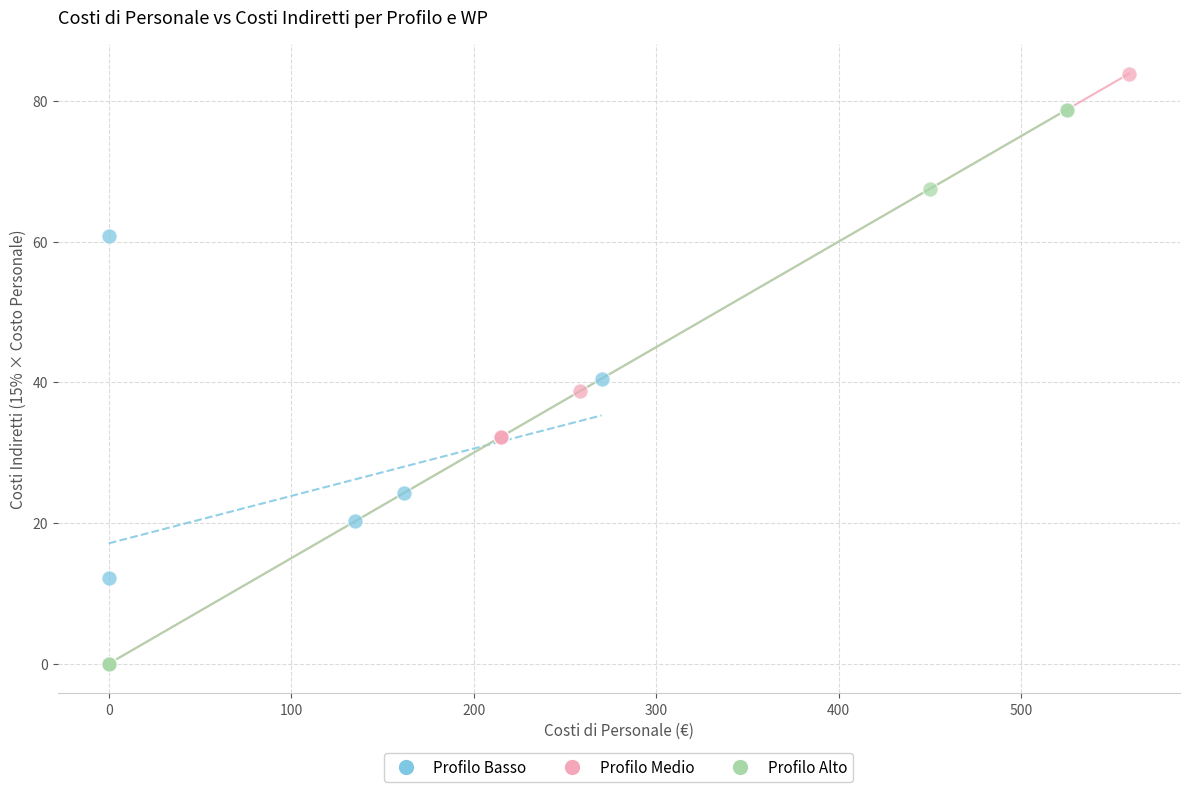

Which series contains the highest Y value?

Profilo Medio